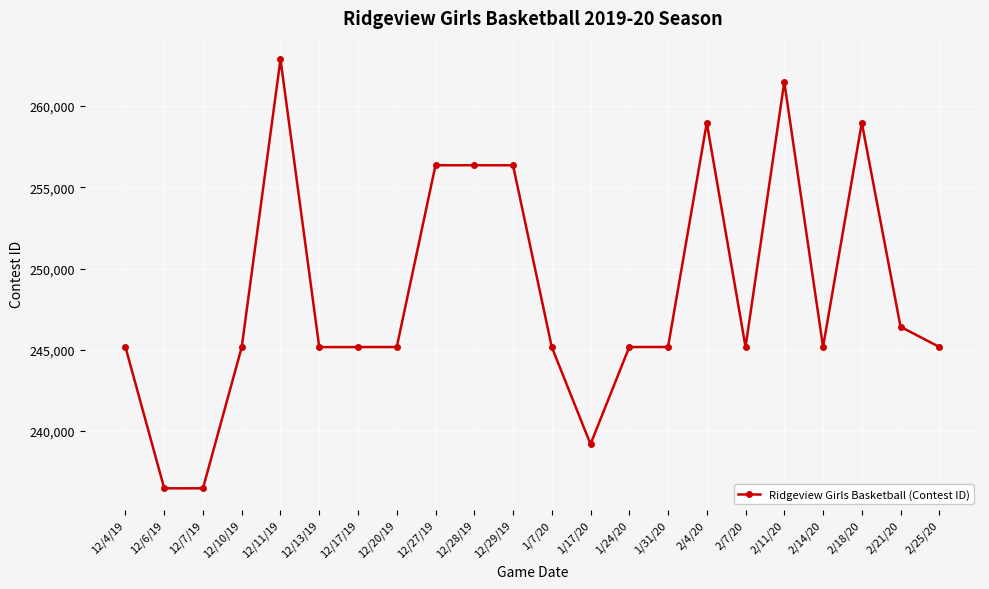

How many lines are shown in the chart?

1